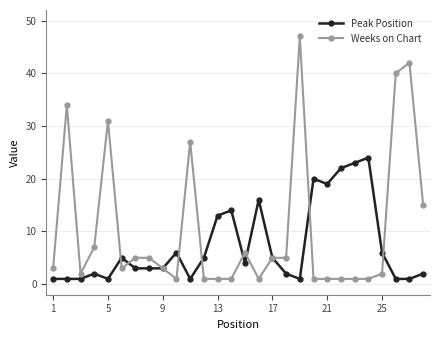

True or false: Weeks on Chart and Peak Position intersect in this chart.

True